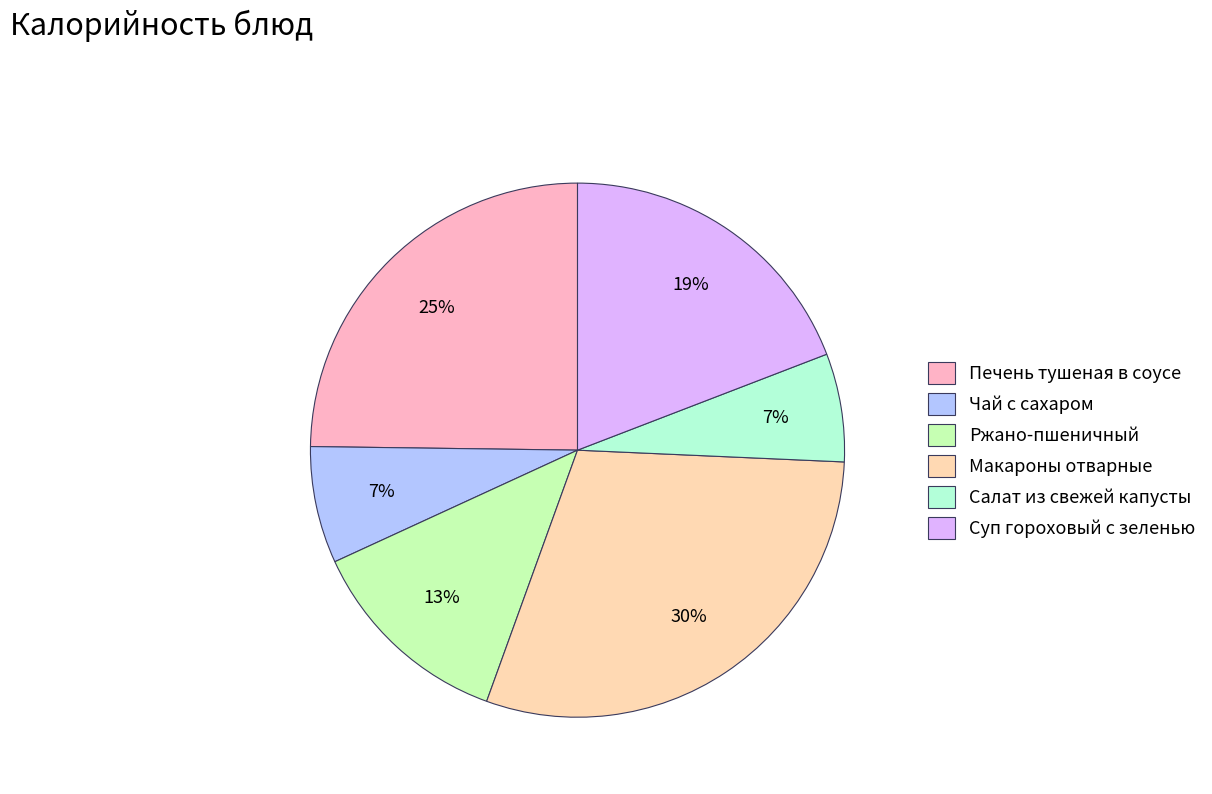

What is the ratio of the value at Ржано-пшеничный to the value at Макароны отварные?

0.4